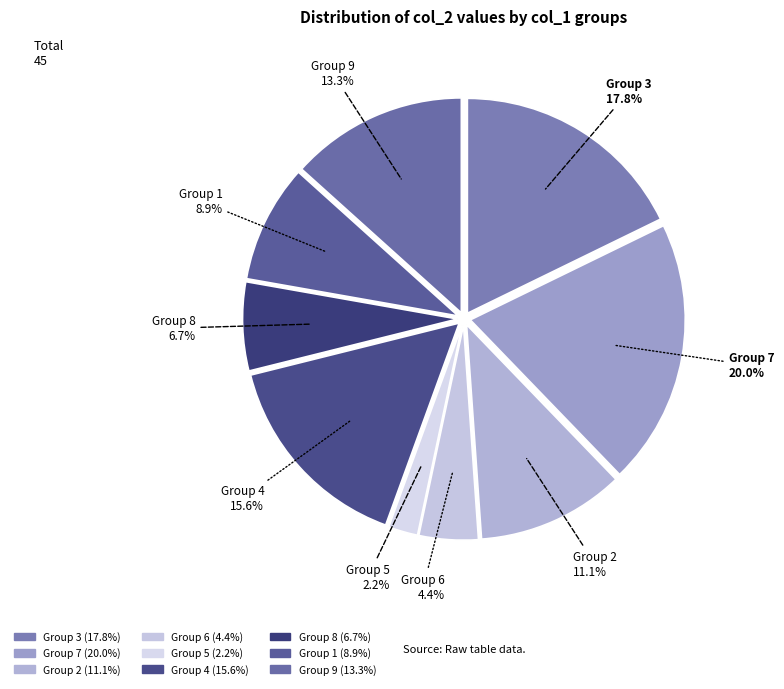

Is the sum of Group 8 and Group 5 greater than half?

No